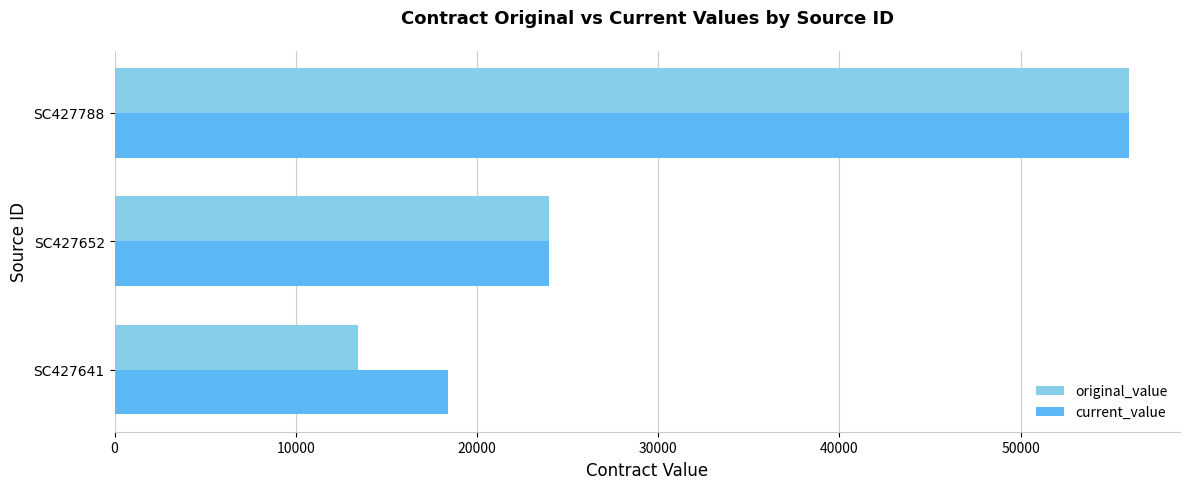

What is the sum of all original_value values?

93413.8